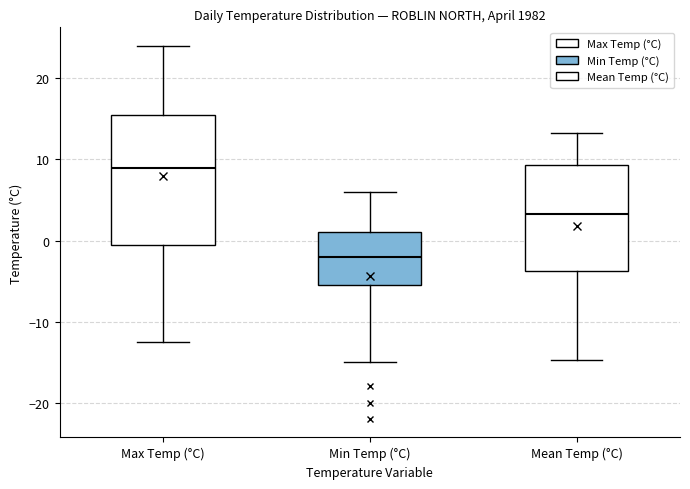

Which box is the tallest, from its lower edge to its upper edge?

Max Temp (°C)